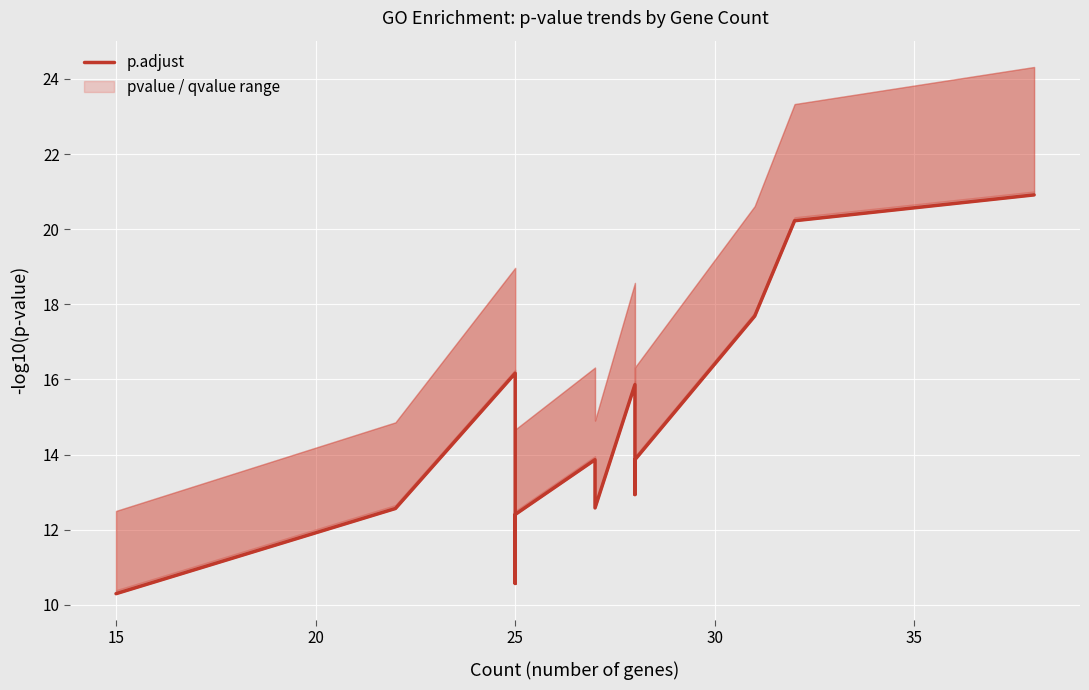

True or false: there are more than 2 points higher than both neighbors.

True